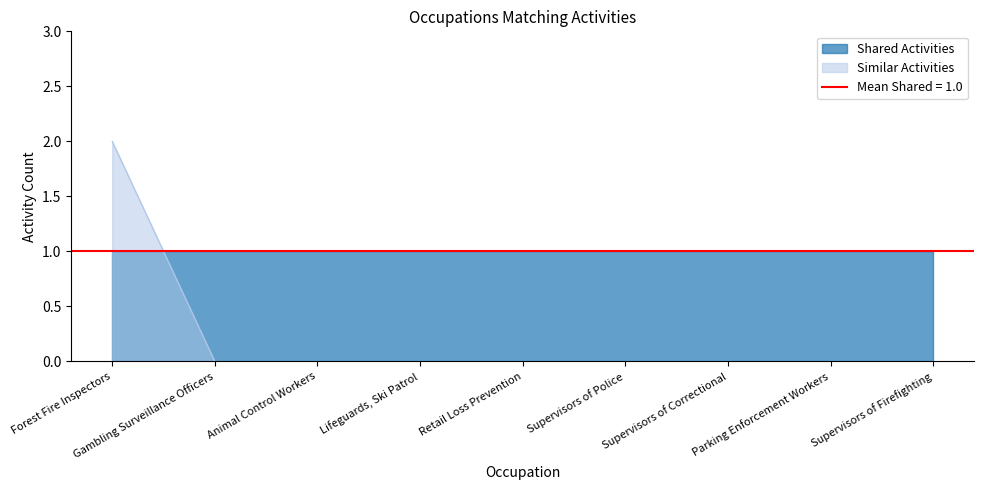

Rank the categories by value from lowest to highest.

Gambling Surveillance Officers, Animal Control Workers, Lifeguards, Ski Patrol, Retail Loss Prevention, Supervisors of Police, Supervisors of Correctional, Parking Enforcement Workers, Supervisors of Firefighting, Forest Fire Inspectors